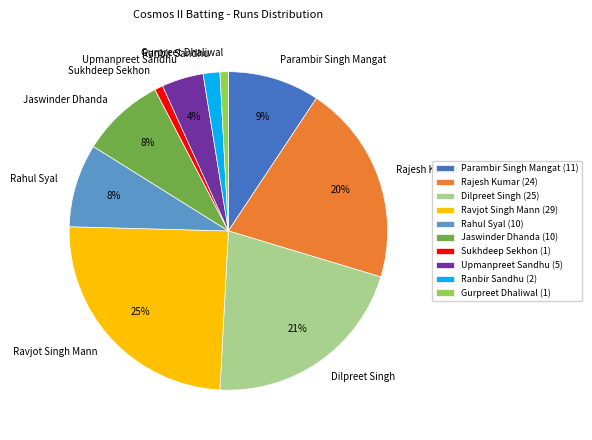

To the nearest percent, what is the difference between the largest and smallest slice percentages?

24%